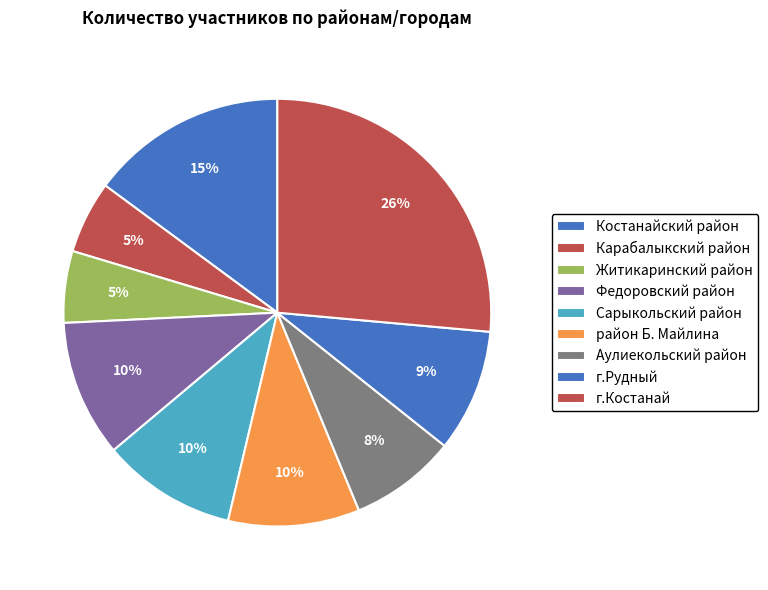

How many slices are in this pie chart?

9